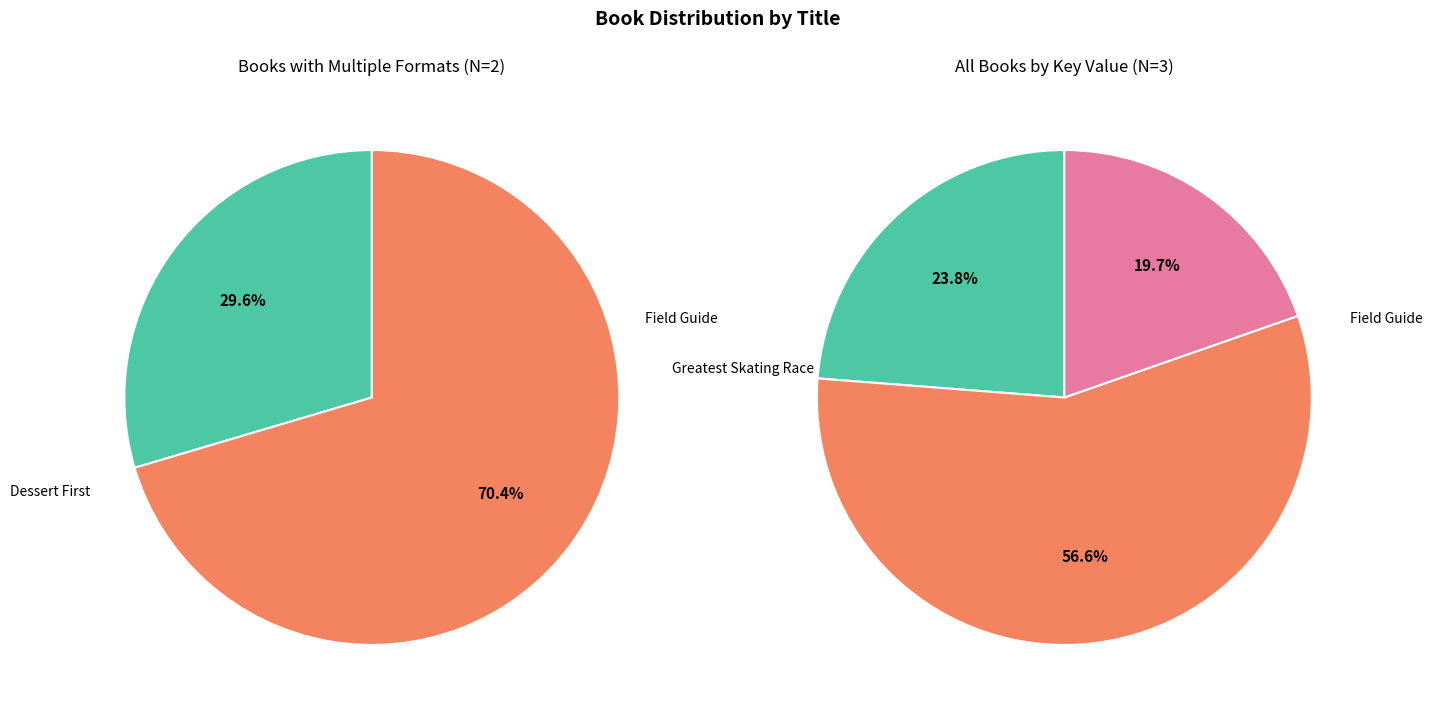

How many slices are in this pie chart?

3